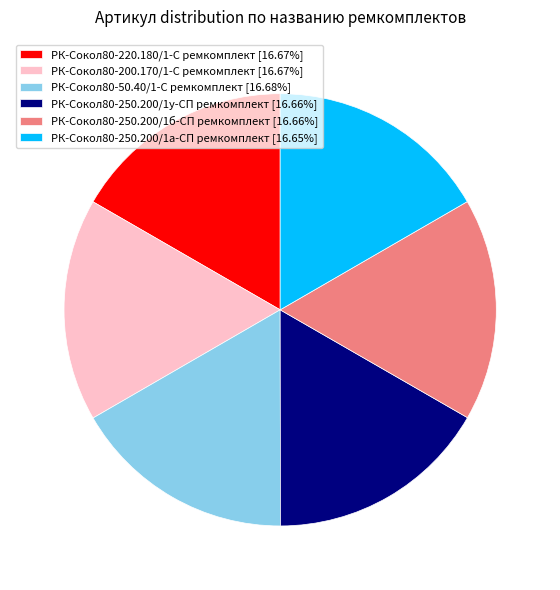

Is the sum of РК-Сокол80-250.200/1а-СП ремкомплект [16.65%] and РК-Сокол80-220.180/1-С ремкомплект [16.67%] greater than half?

No